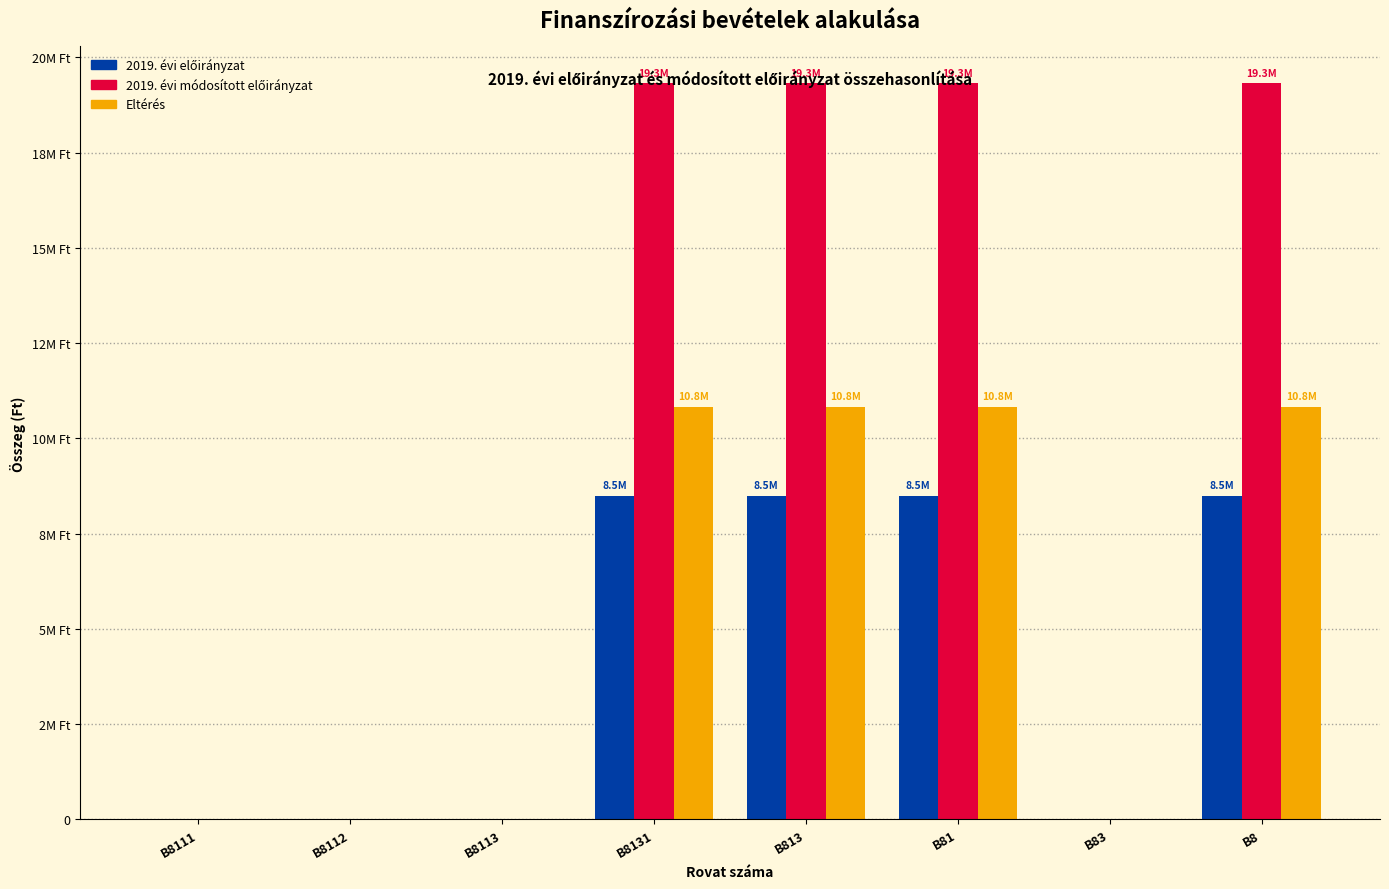

What is the label of the 3rd bar from the left?

B8113